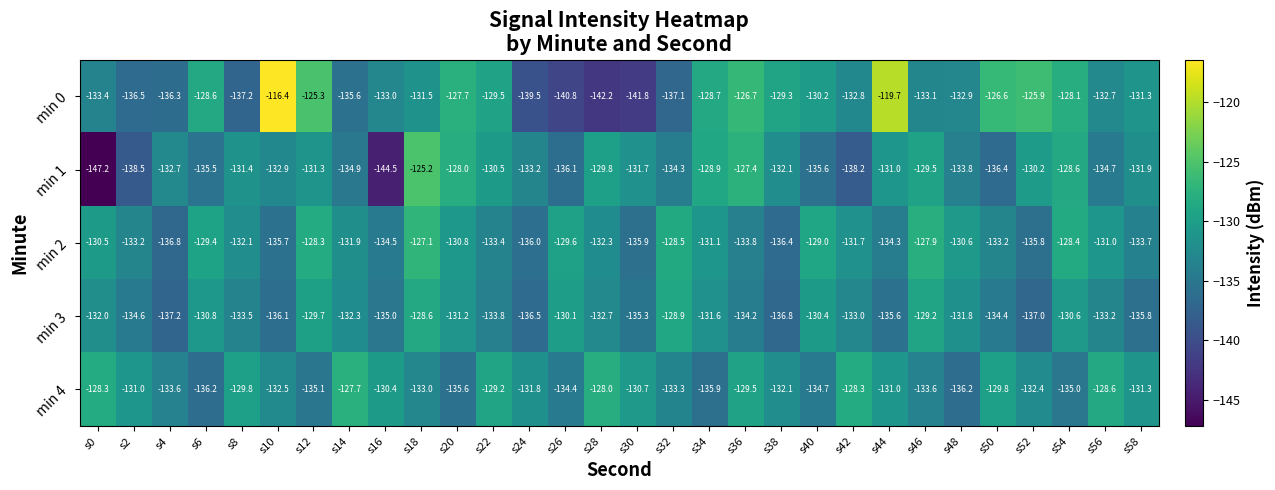

Where is min 1 nearest to the value -136?

s26